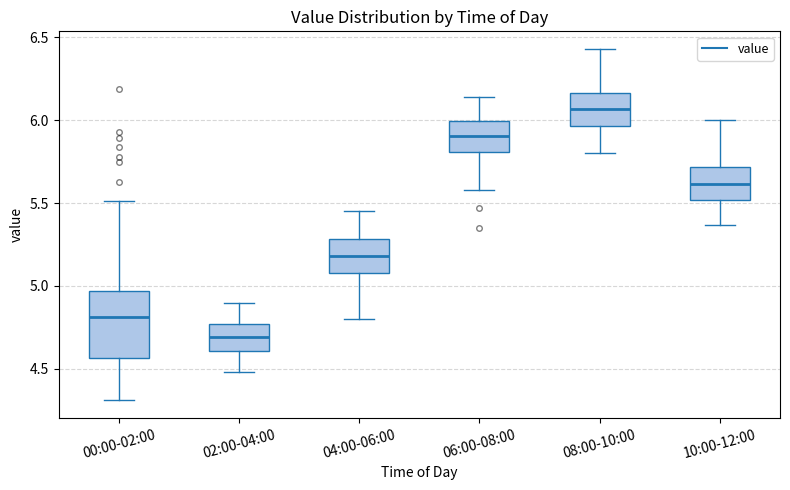

Where is the upper edge of the box for 10:00-12:00 on the y-axis? The values are not printed on the chart, so give them approximately, as read against the axis.

5.70